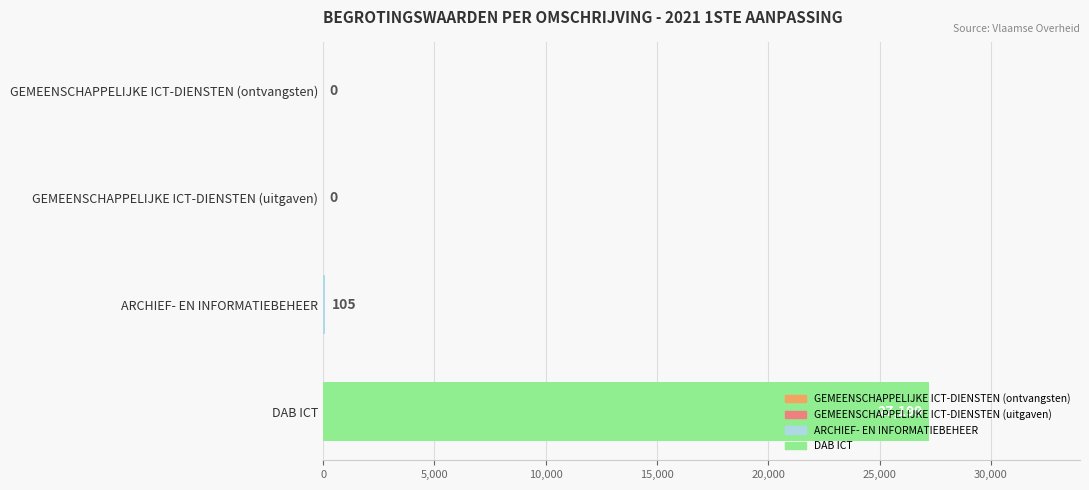

The value at GEMEENSCHAPPELIJKE ICT-DIENSTEN (uitgaven) is 10092. True or false?

False